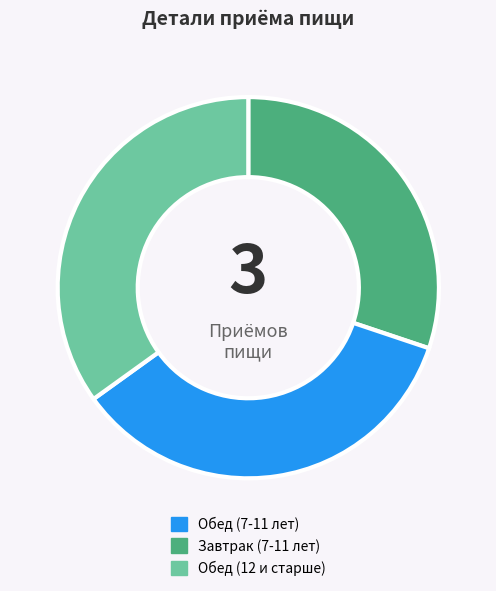

How many segments does this pie chart have?

3